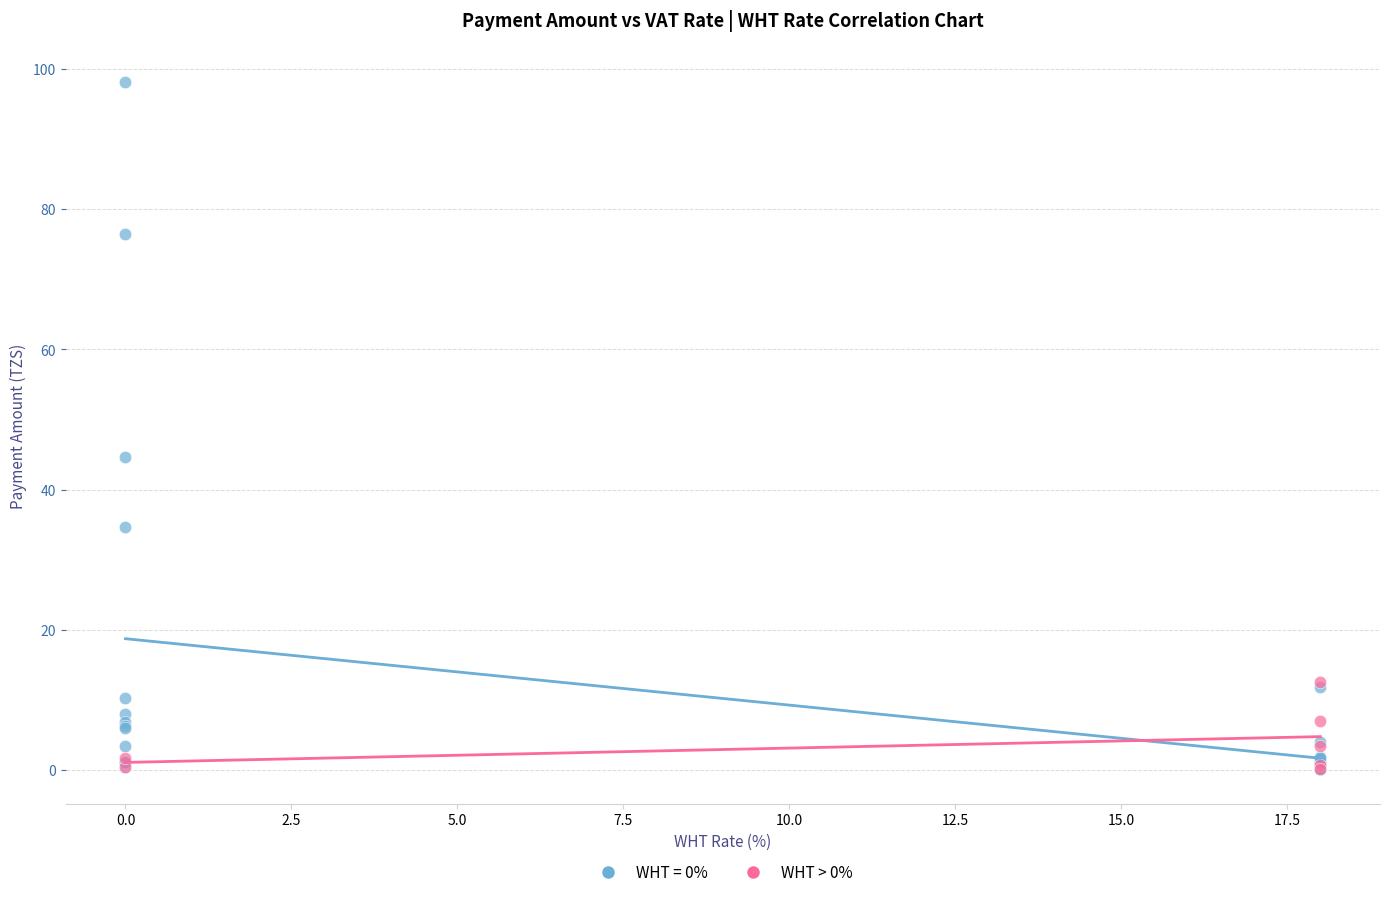

Which series has the largest Y range (max minus min)?

WHT = 0%